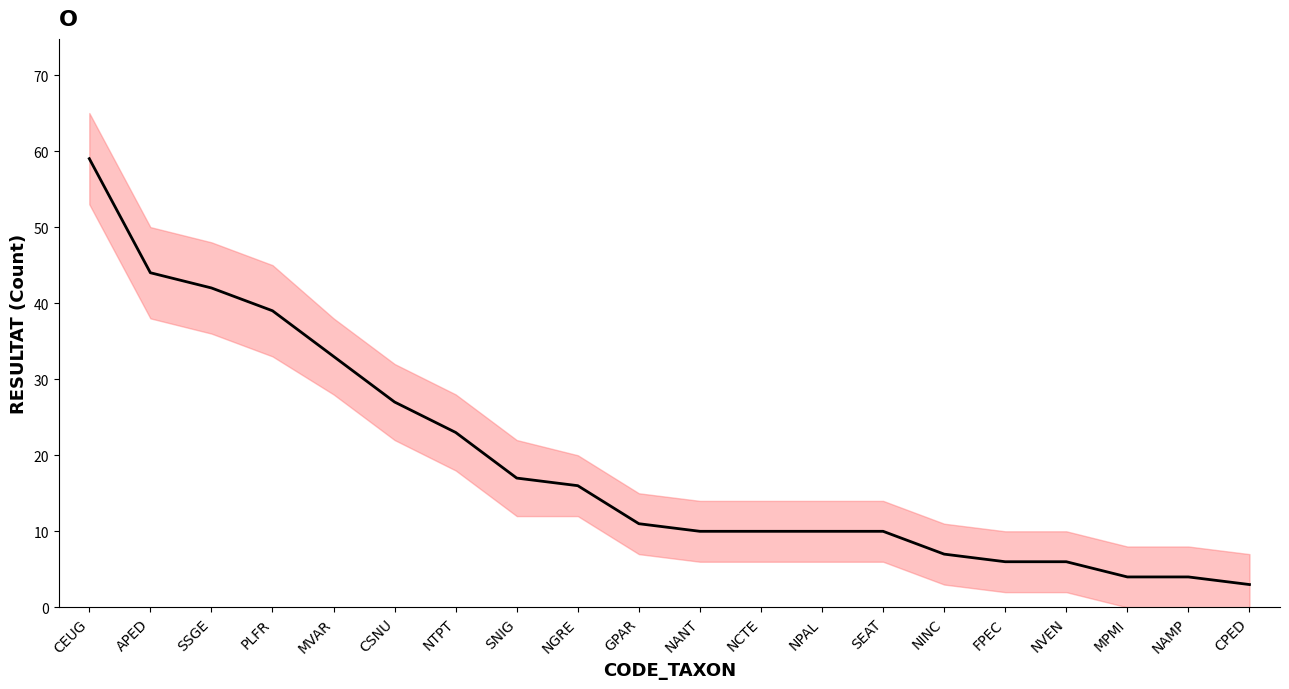

Reading left to right, list all the values displayed in this chart.

59	44	42	39	33	27	23	17	16	11	10	10	10	10	7	6	6	4	4	3